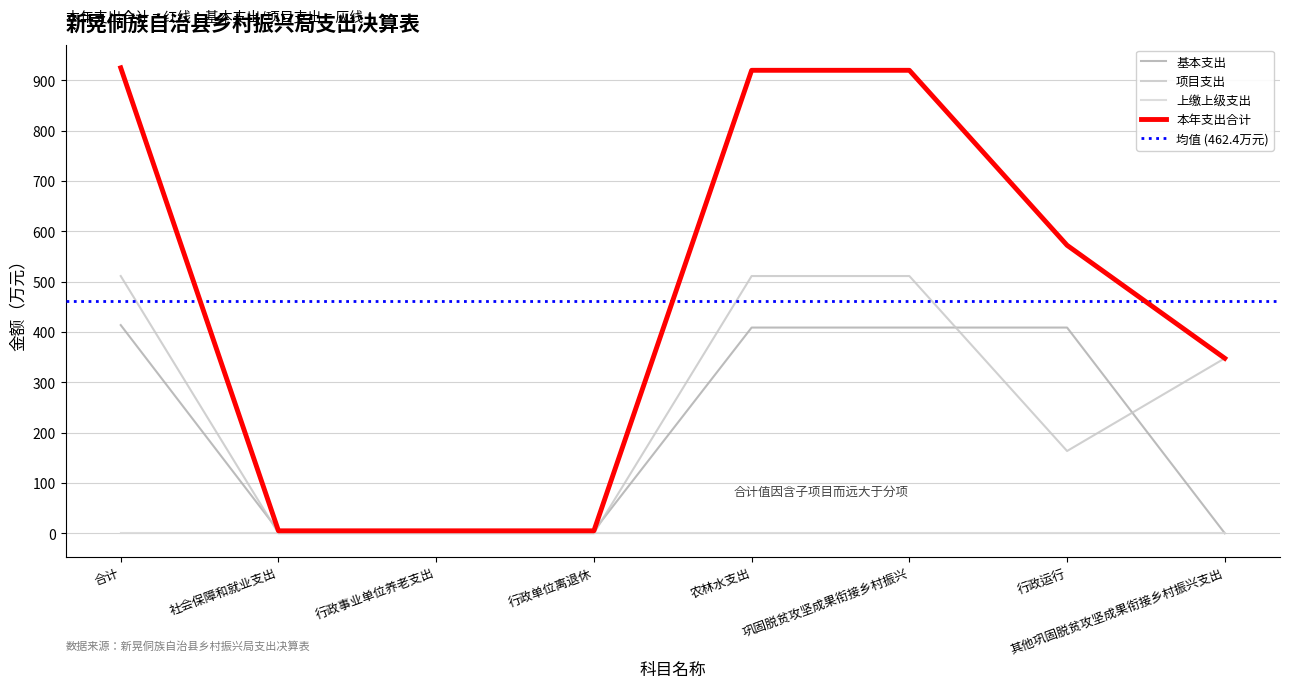

Rank the categories by 本年支出合计 value from lowest to highest.

社会保障和就业支出, 行政事业单位养老支出, 行政单位离退休, 其他巩固脱贫攻坚成果衔接乡村振兴支出, 行政运行, 农林水支出, 巩固脱贫攻坚成果衔接乡村振兴, 合计